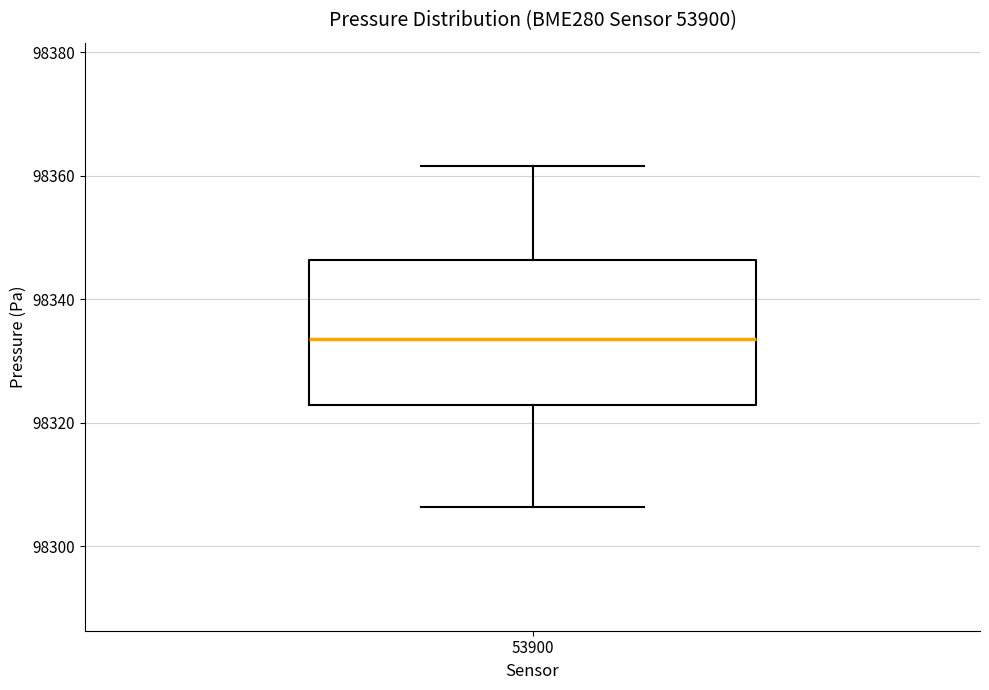

Transcribe this box plot: give where the median line is, the range the box spans, and where the two whiskers end, as read against the y-axis. The values are not printed on the chart, so give them approximately, as read against the axis.

median 98334, box 98322 to 98346, whiskers 98306 to 98362